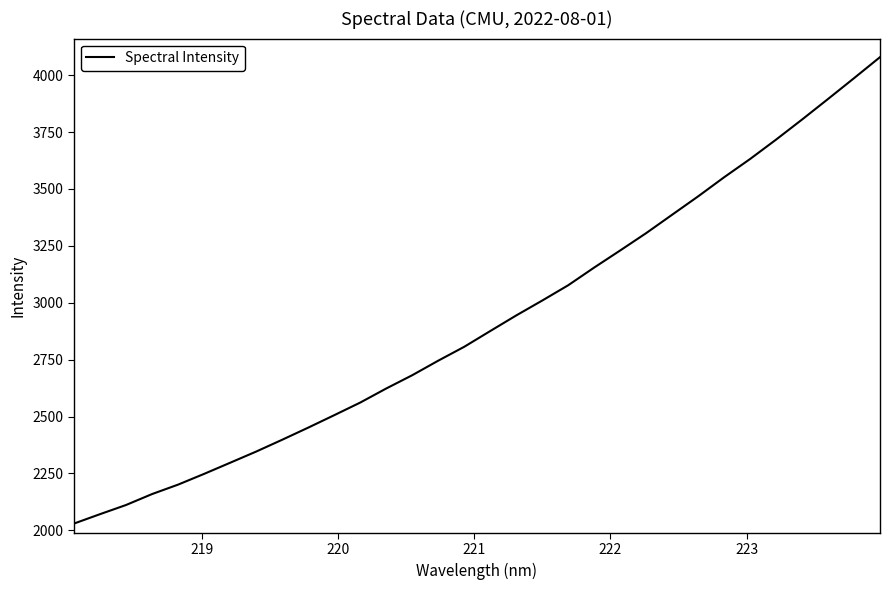

What is the minimum value shown in the chart?

2029.8